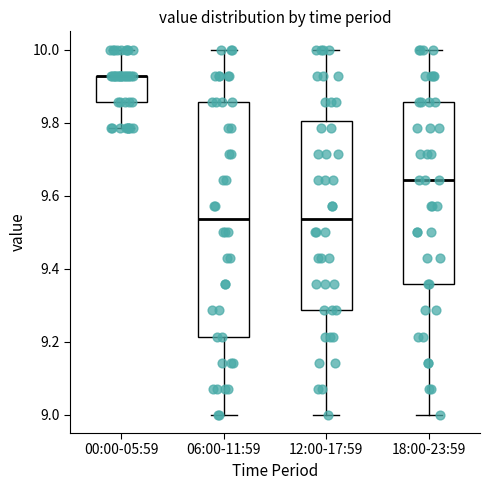

Reading left to right, transcribe this box plot: for each box, give where its median line is, the range the box spans, and where its two whiskers end, as read against the y-axis. The values are not printed on the chart, so give them approximately, as read against the axis.

00:00-05:59: median 9.92 (drawn on the box's upper edge), box 9.86 to 9.92, whiskers 9.78 to 10.00
06:00-11:59: median 9.54, box 9.22 to 9.86, whiskers 9.00 to 10.00
12:00-17:59: median 9.54, box 9.28 to 9.80, whiskers 9.00 to 10.00
18:00-23:59: median 9.64, box 9.36 to 9.86, whiskers 9.00 to 10.00